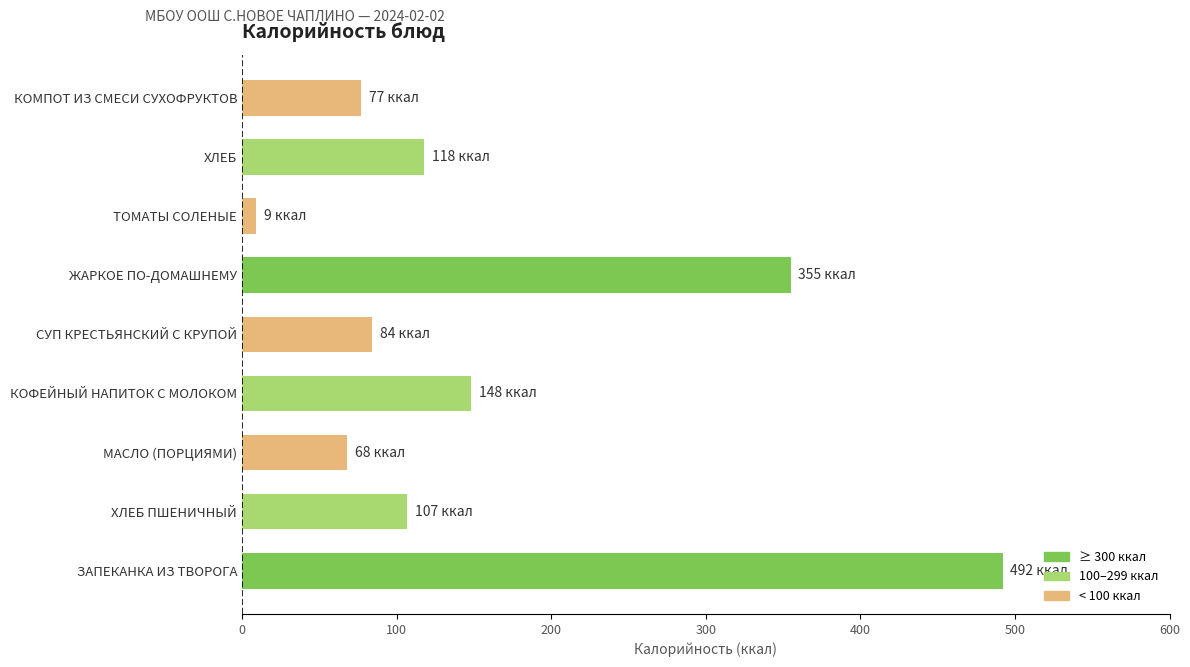

Where is the data nearest to the value 250?

КОФЕЙНЫЙ НАПИТОК С МОЛОКОМ